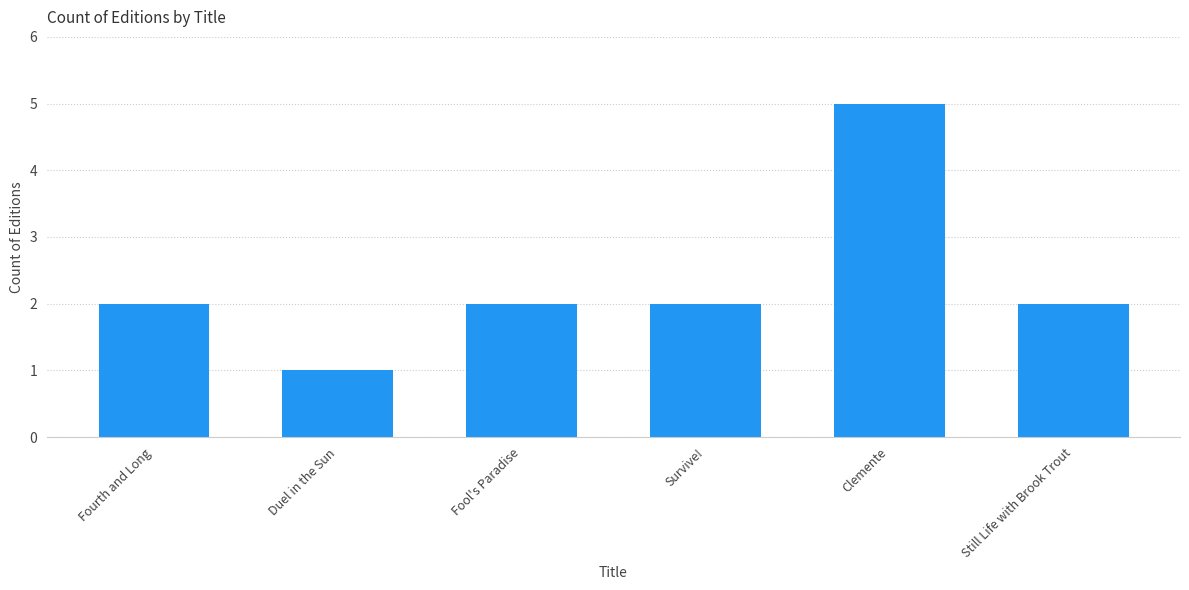

What is the maximum value shown in the chart?

5